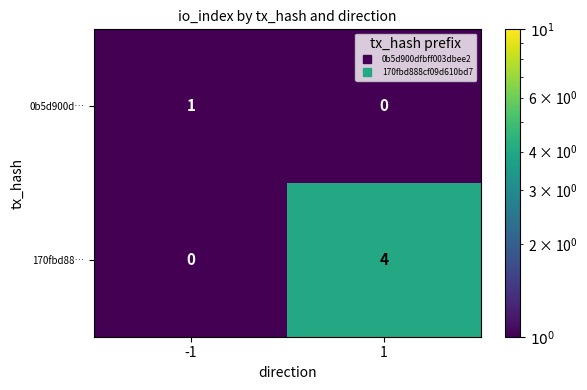

The 170fbd88… series shows 3 at -1. True or false?

False